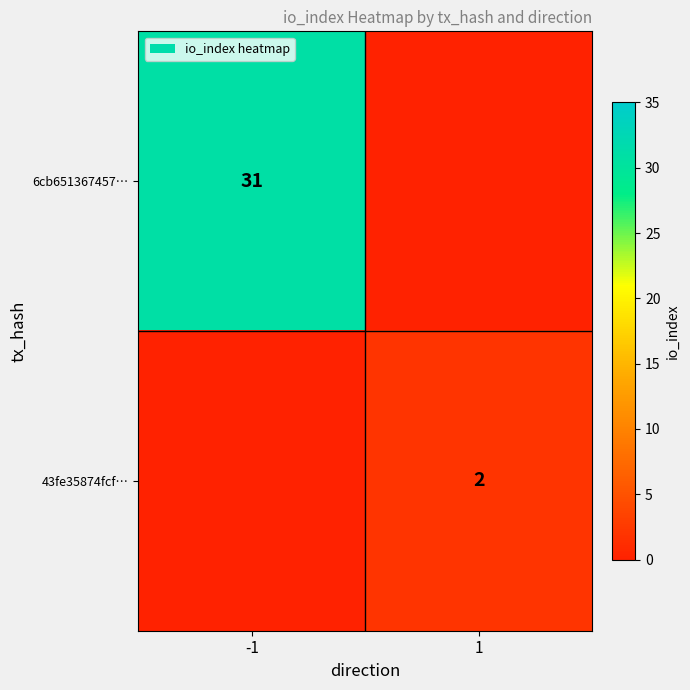

Which category has the lowest value across all series?

1